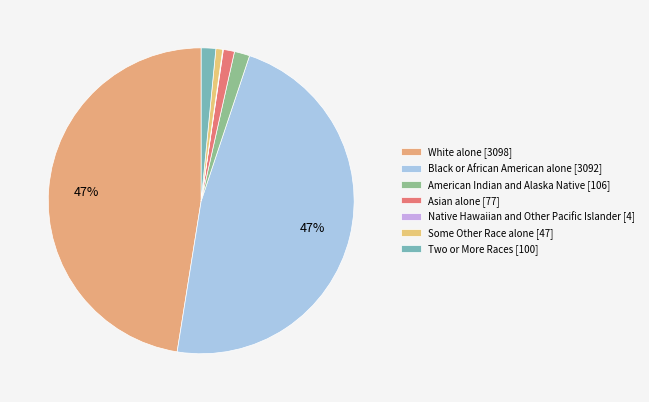

True or false: Asian alone accounts for 11% of the total.

False